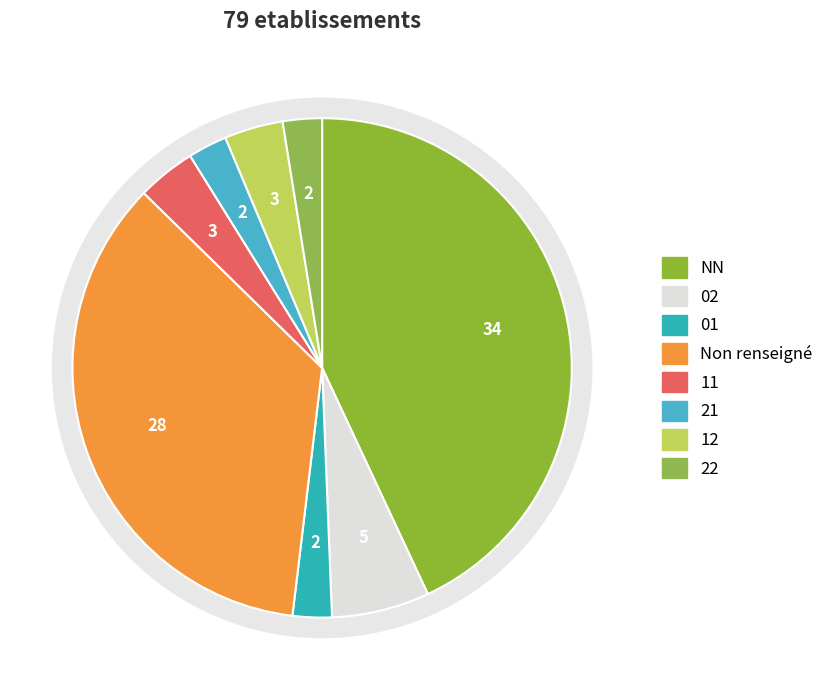

What portion of the pie excludes ?

64.6%